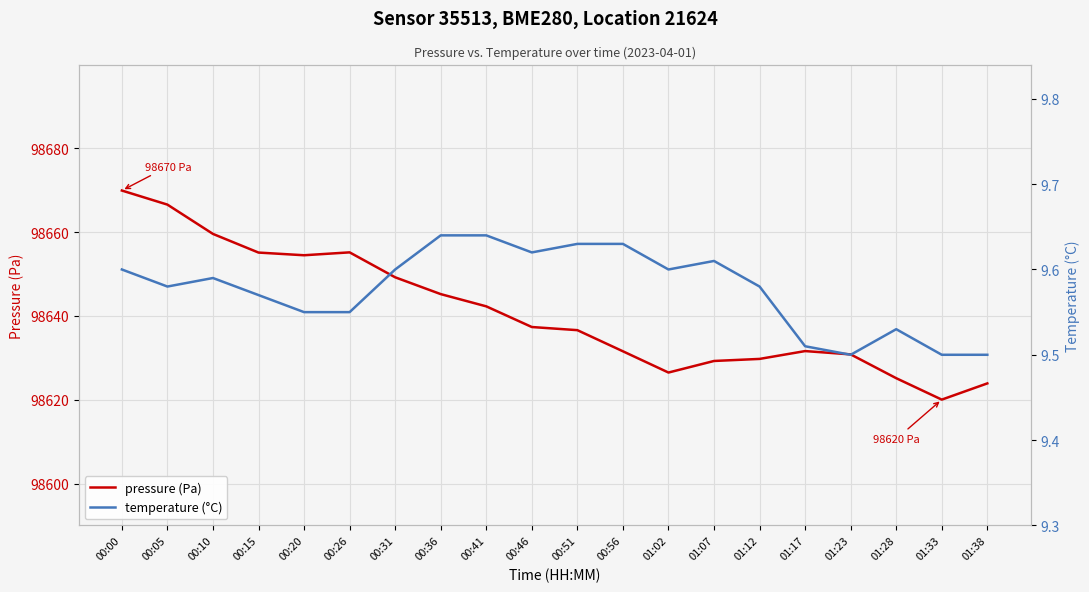

True or false: pressure (Pa) and temperature (°C) cross at least once.

False